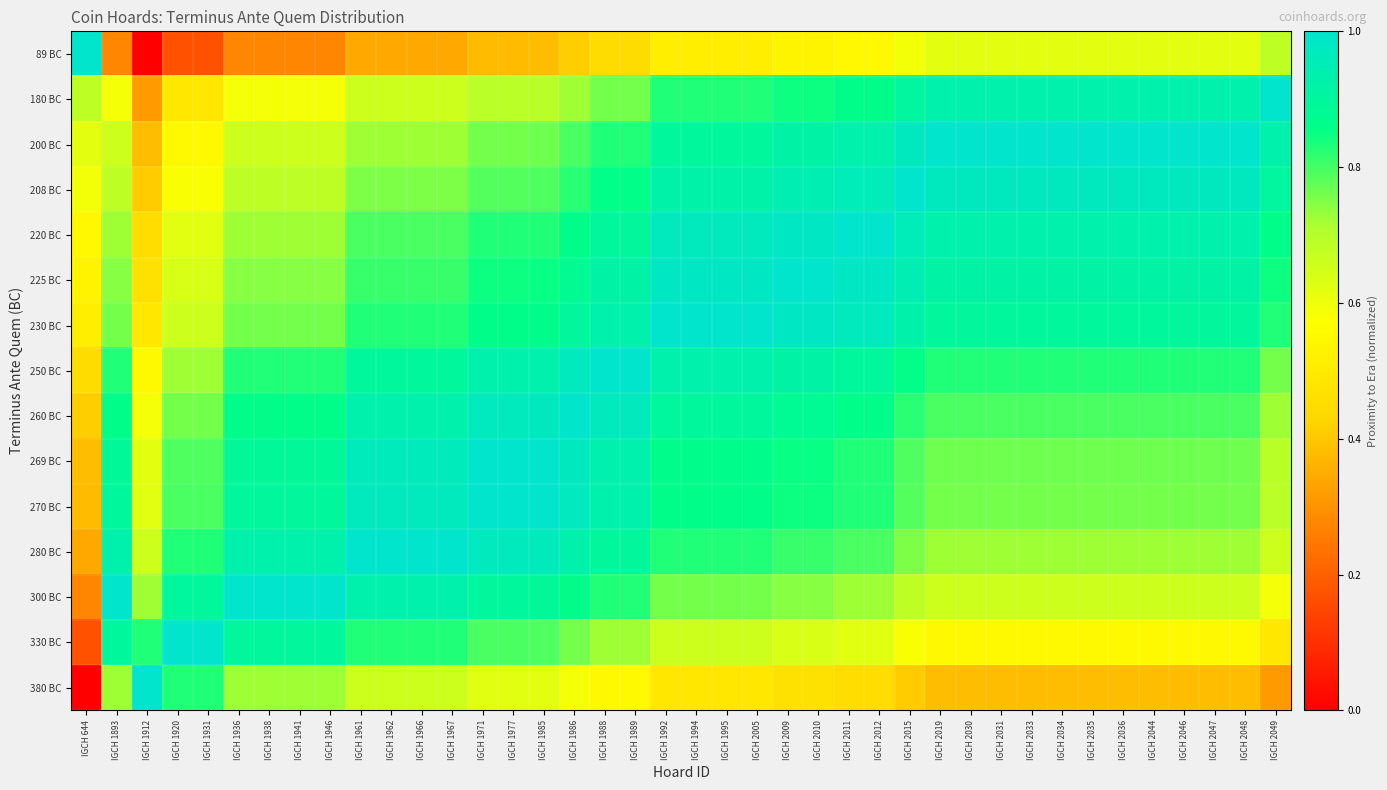

What is the greatest value displayed?

1.0